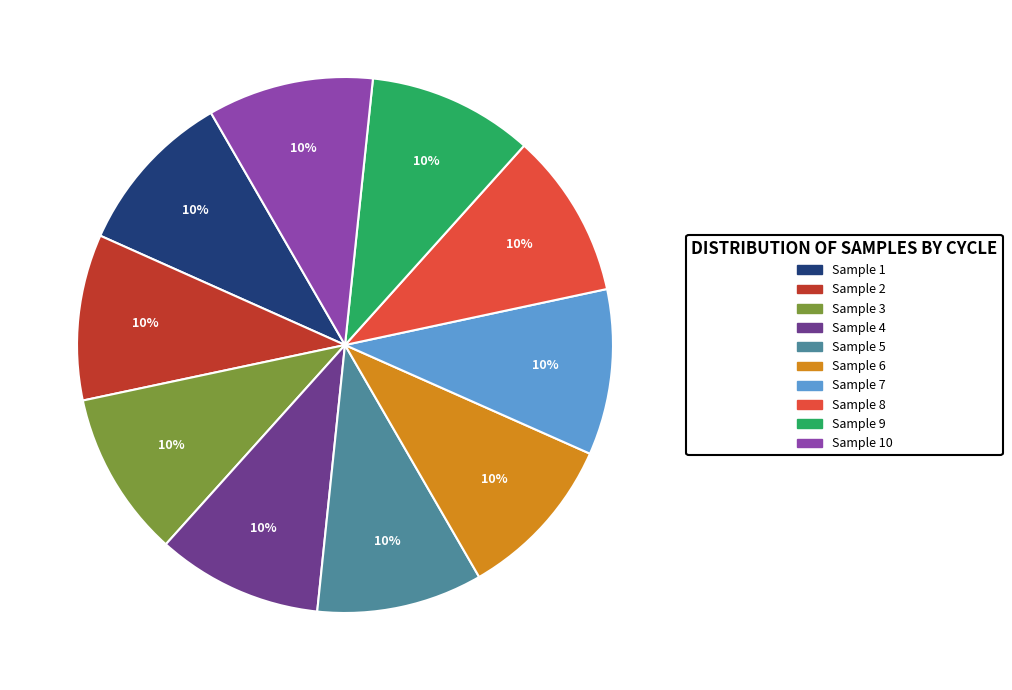

To the nearest percent, what is the average slice percentage?

10%